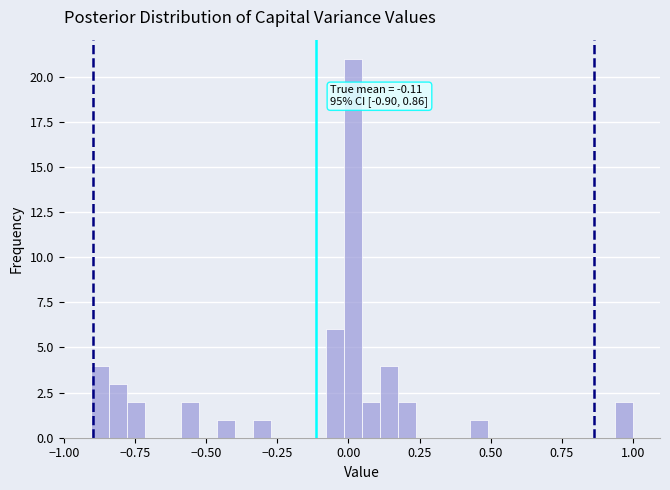

Read against the x-axis, roughly where is the centre of the tallest bar?

0.00